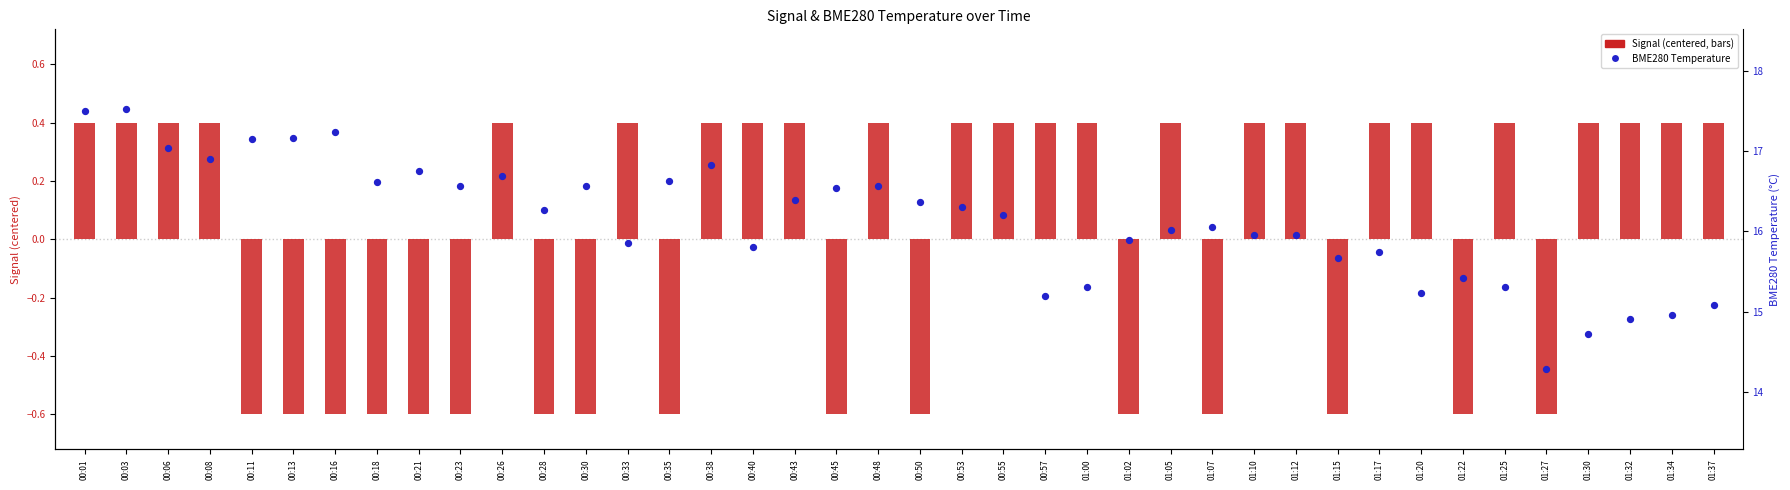

What is the change in value from 00:55 to 01:25?

-0.9